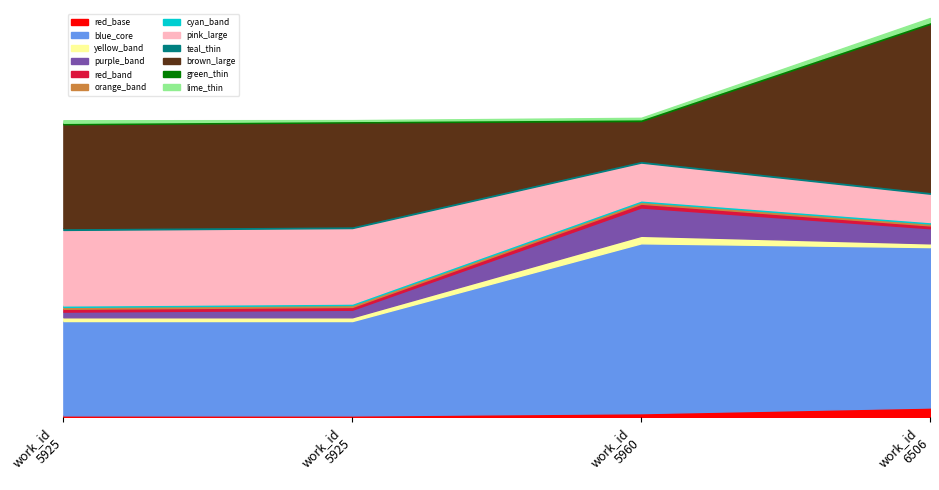

List the labels in order of value, largest first.

6506, 5960, 5925, 5925